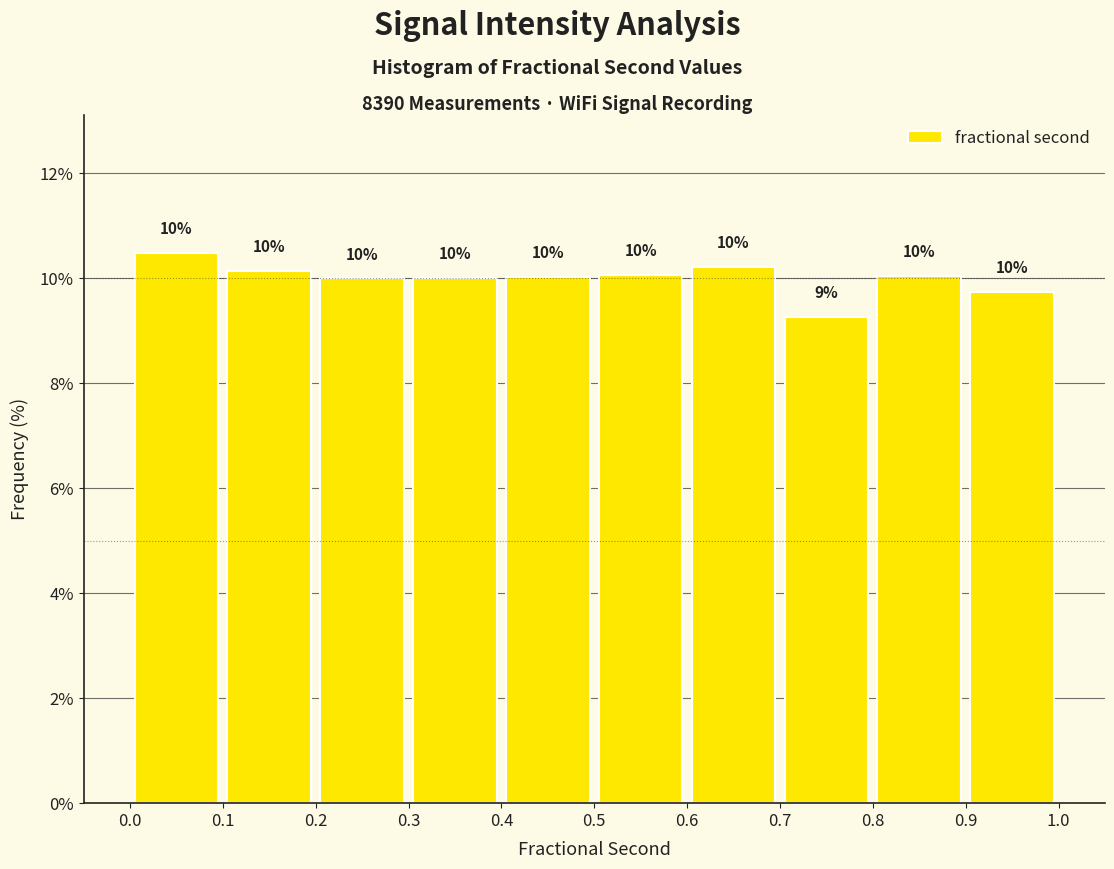

Which range on the x-axis has the tallest bar?

0.0 to 0.1